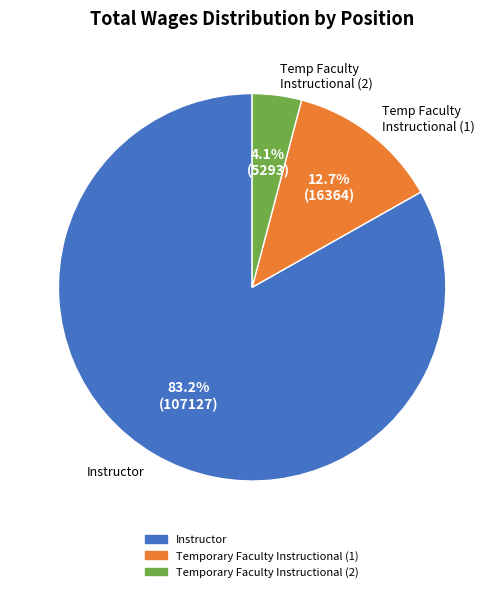

Is there a majority slice in this chart?

Yes